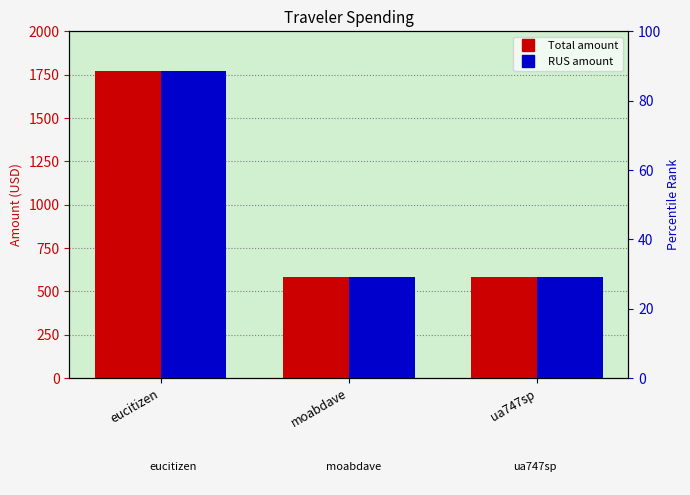

Rank the series by their maximum value, from highest to lowest.

Total, RUS